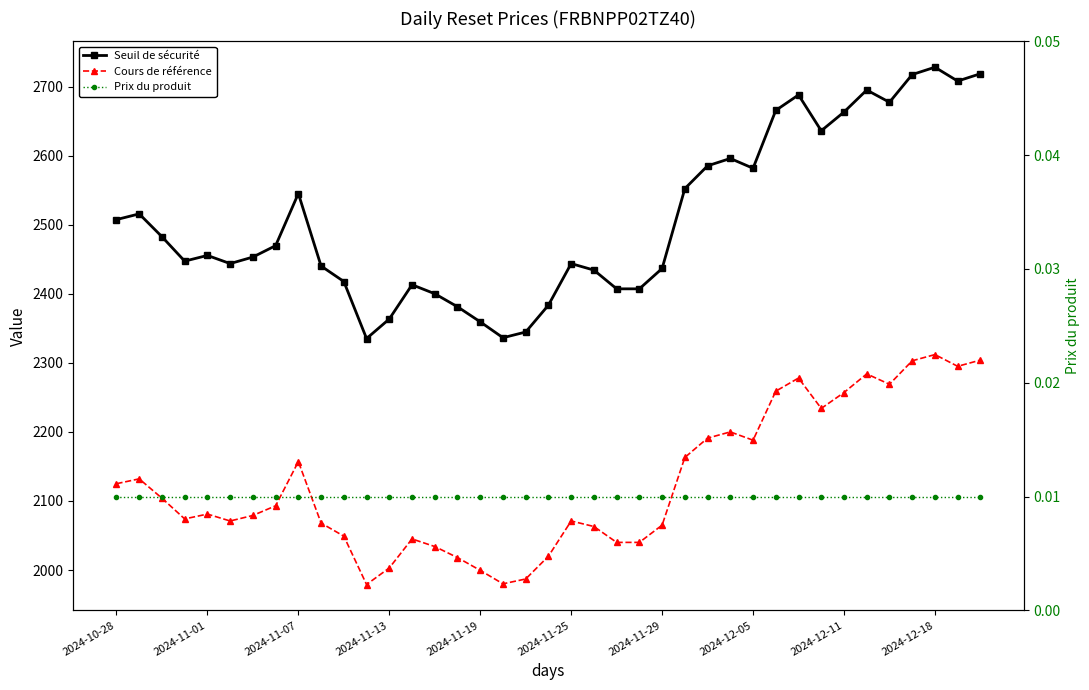

How many interior local valleys does the Seuil de sécurité series have?

8